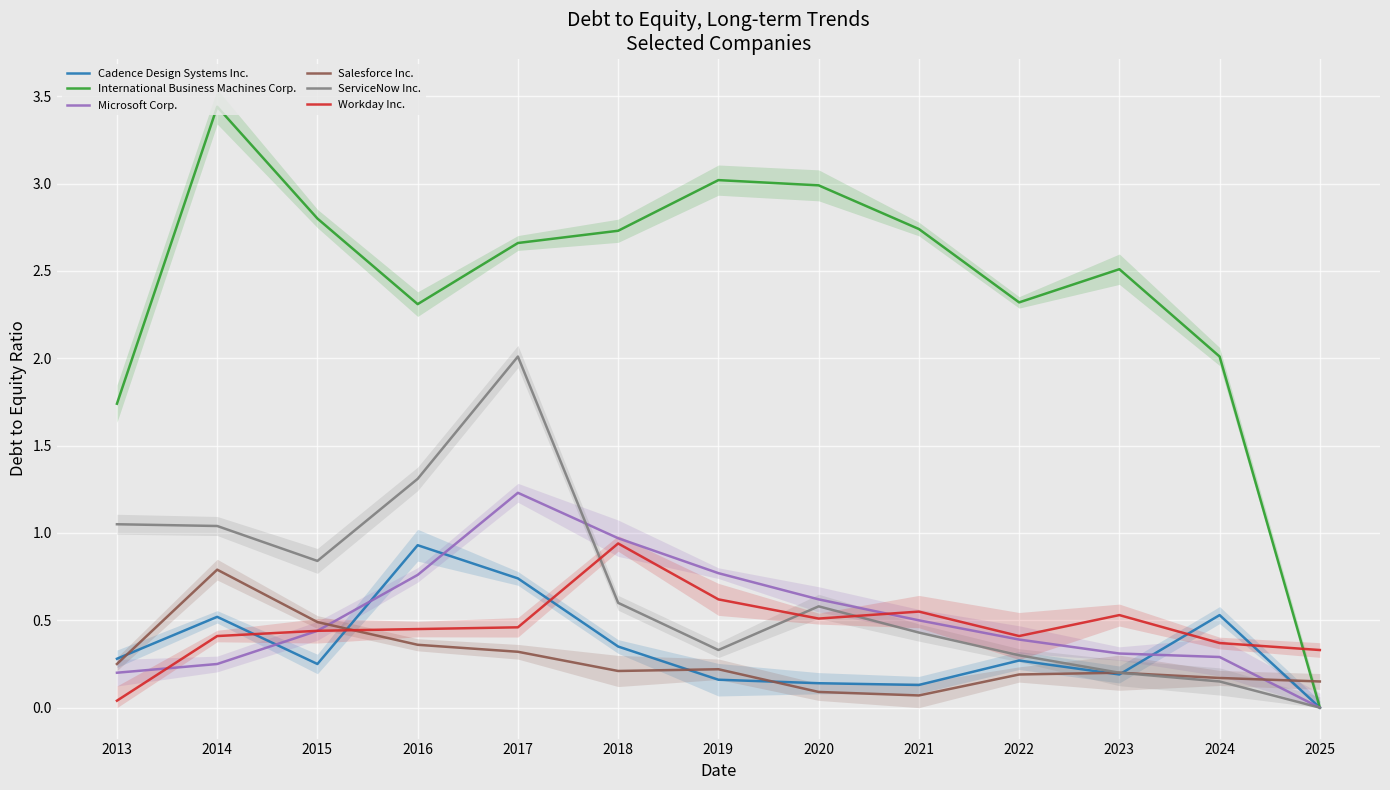

What is the sum of the ServiceNow Inc. values at 2025 and 2017?

2.0